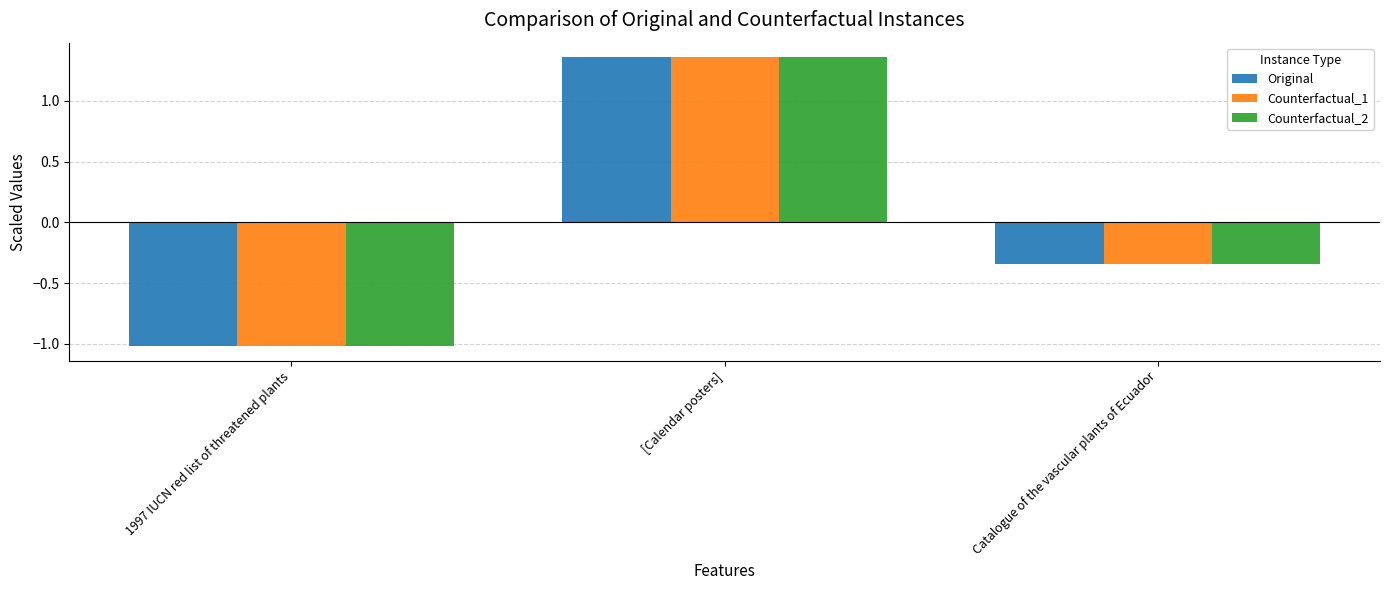

The value of Counterfactual_1 at Catalogue of the vascular plants of Ecuador is -0.5. True or false?

False